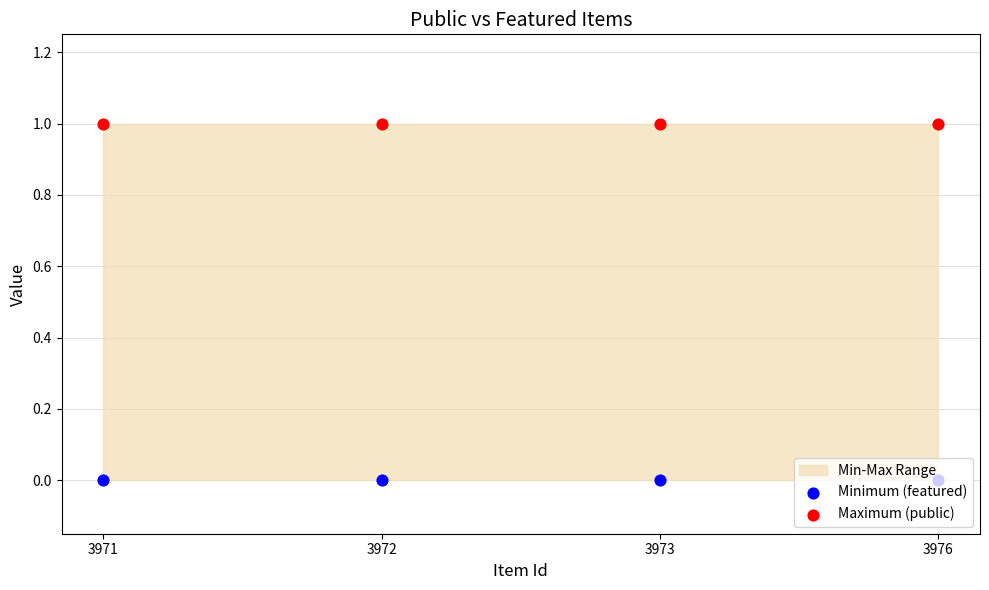

Which series has the largest Y range (max minus min)?

Minimum (featured)